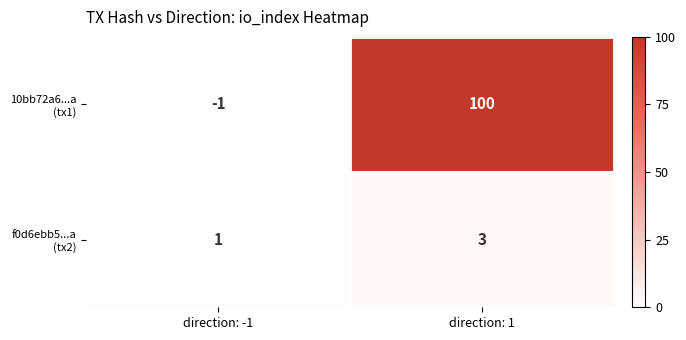

Which label corresponds to the largest value in the chart?

direction: 1